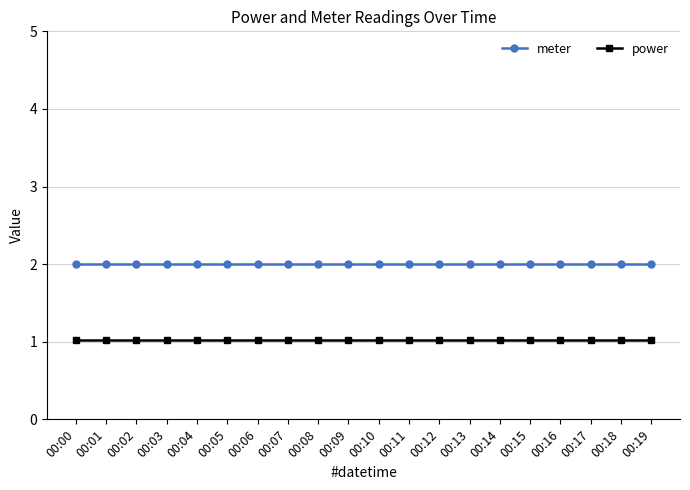

What is the spread (max minus min) of values at 00:12?

1.0